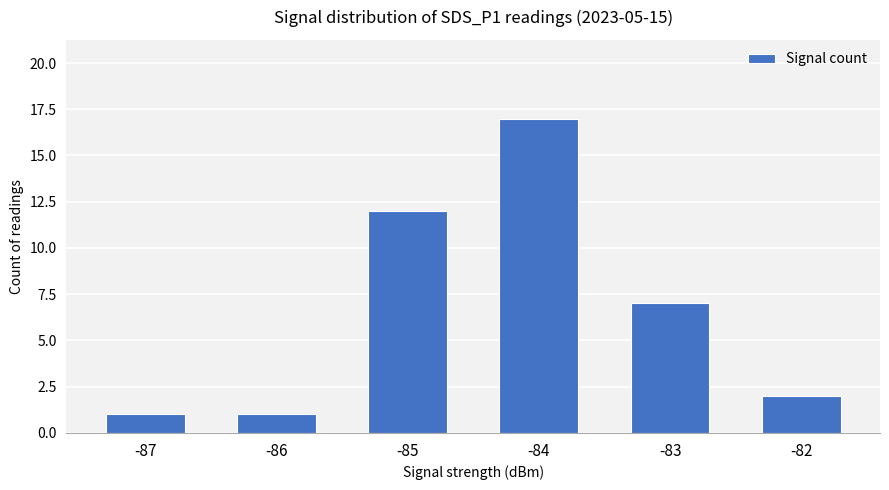

The value at -82 is 1. True or false?

False